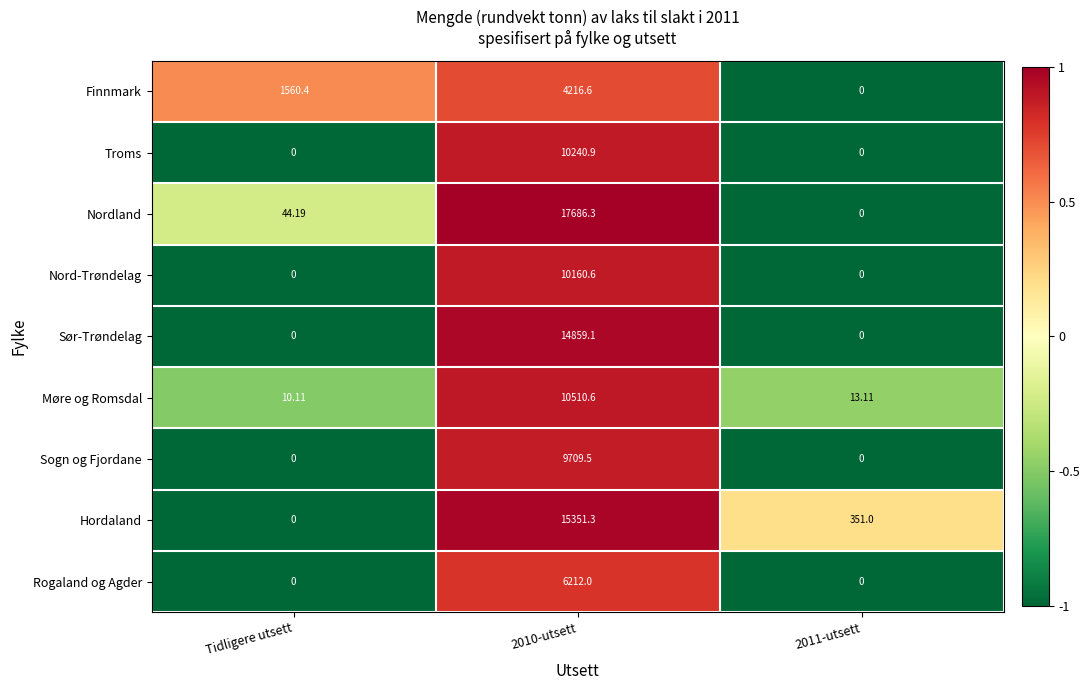

At which category is the sum across all series the highest?

2010-utsett